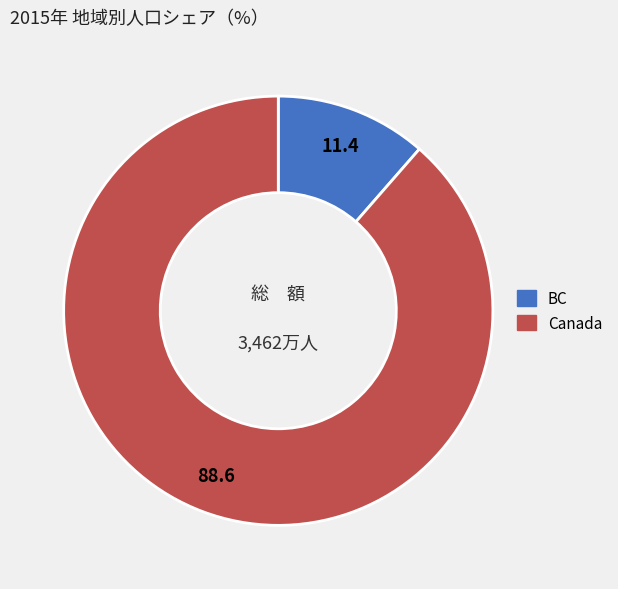

Is there a majority slice in this chart?

Yes